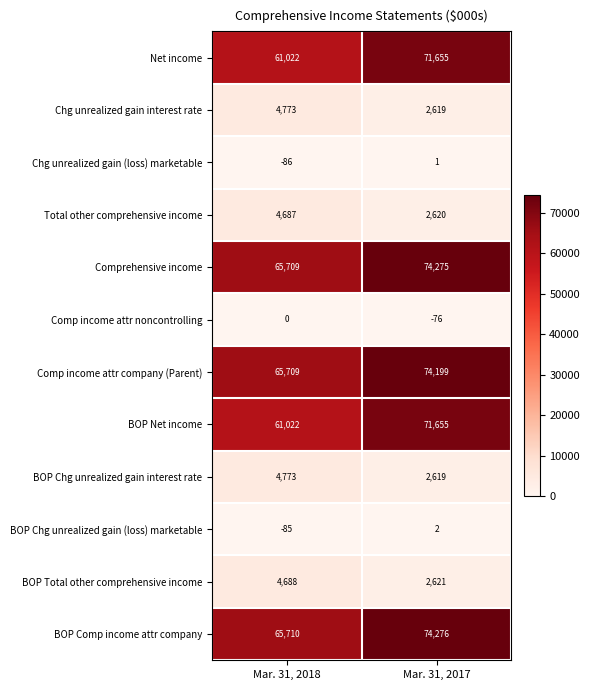

What is the sum of the Total other comprehensive income values at Mar. 31, 2018 and Mar. 31, 2017?

7307